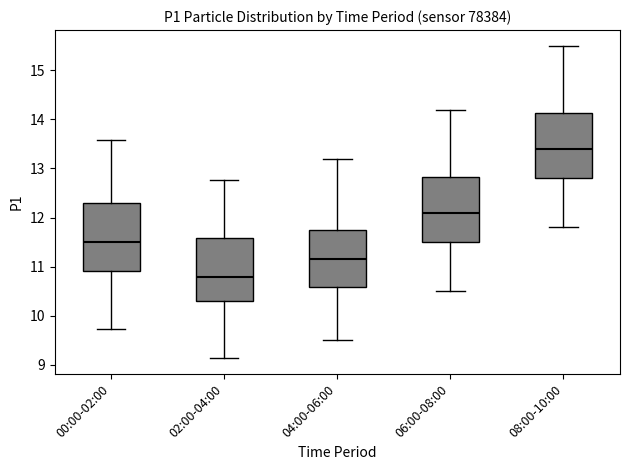

Reading left to right, transcribe this box plot: for each box, give where its median line is, the range the box spans, and where its two whiskers end, as read against the y-axis. The values are not printed on the chart, so give them approximately, as read against the axis.

00:00-02:00: median 11.5, box 10.9 to 12.3, whiskers 9.7 to 13.6
02:00-04:00: median 10.8, box 10.3 to 11.6, whiskers 9.1 to 12.8
04:00-06:00: median 11.2, box 10.6 to 11.8, whiskers 9.5 to 13.2
06:00-08:00: median 12.1, box 11.5 to 12.8, whiskers 10.5 to 14.2
08:00-10:00: median 13.4, box 12.8 to 14.1, whiskers 11.8 to 15.5